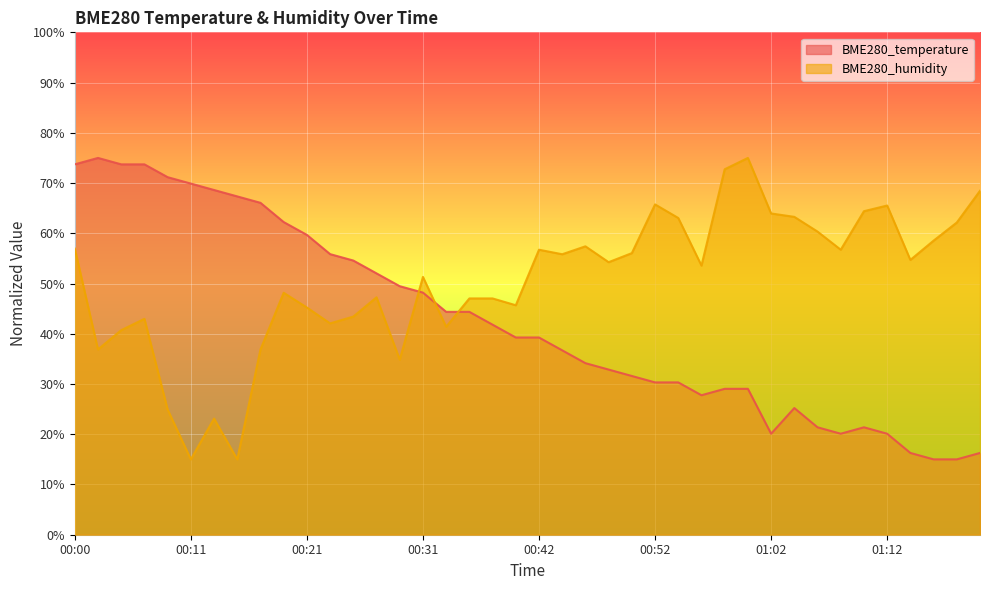

What is the label of the 23rd point from the right?

00:35